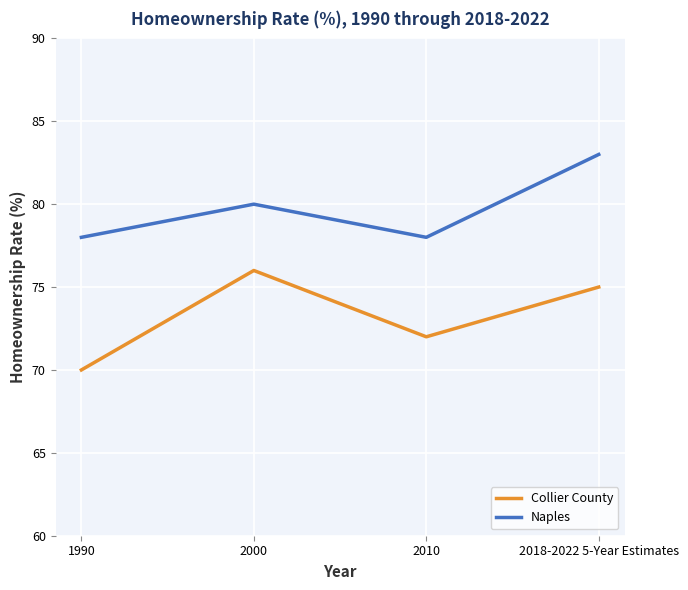

True or false: Naples and Collier County cross at least once.

False